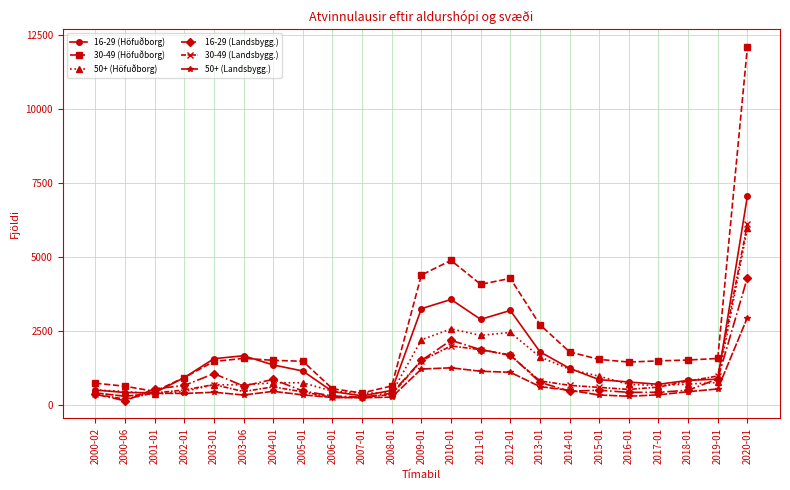

What is the sum of all 16-29 (Höfuðborg) values?

36153